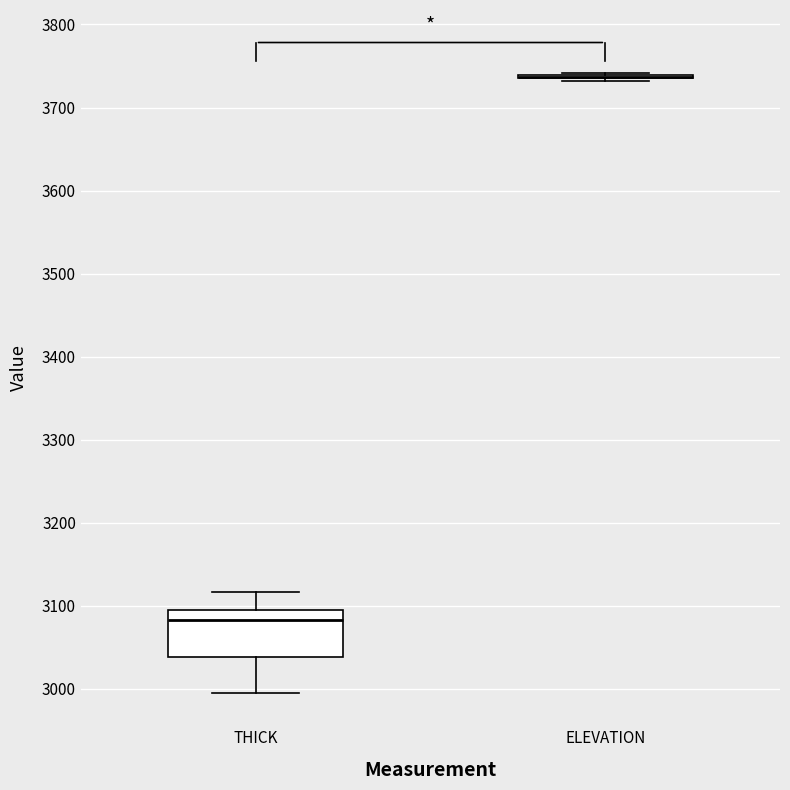

Reading left to right, read every box against the y-axis: the position of its median line, the range the box covers, and the ends of its whiskers. The values are not printed on the chart, so give them approximately, as read against the axis.

THICK: median 3080, box 3040 to 3090, whiskers 3000 to 3120
ELEVATION: box collapsed to a line at 3740, whiskers 3730 to 3740